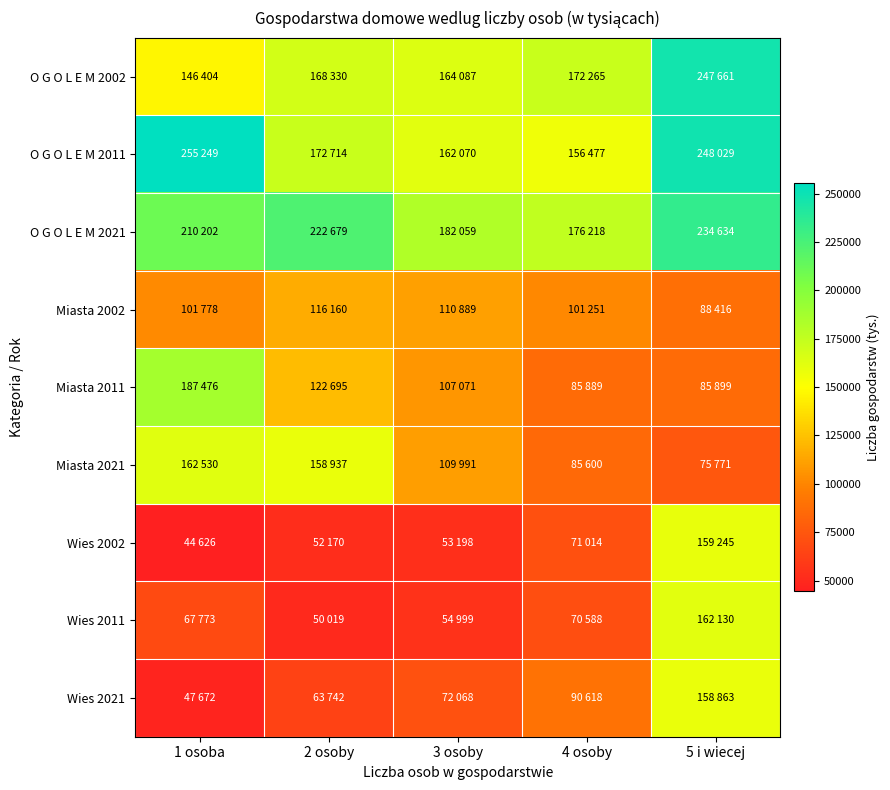

Which series has the widest spread of values?

Wies 2002